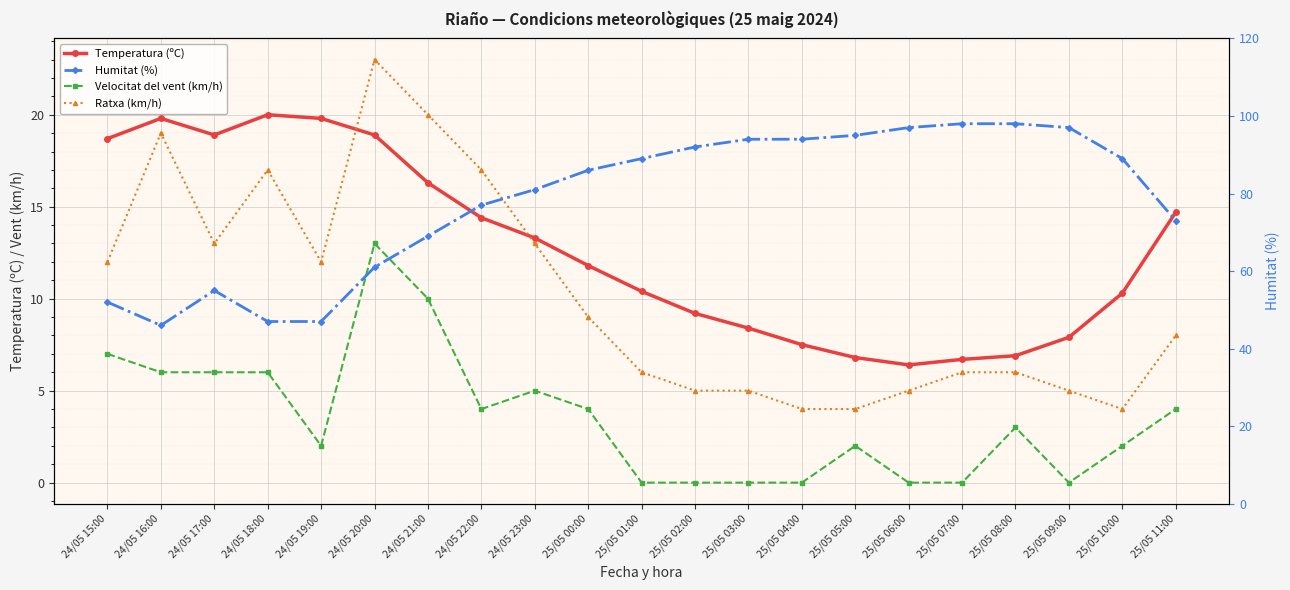

What is the label of the 4th point from the right?

25/05 08:00